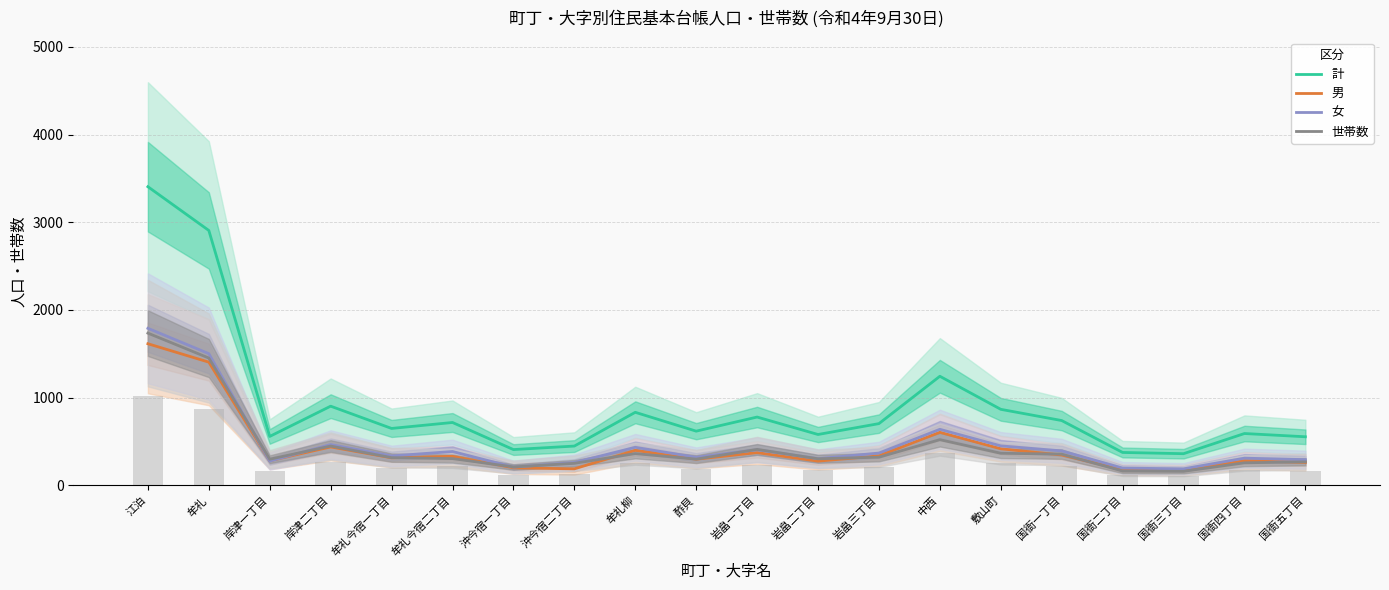

Reading left to right, transcribe all the data shown in this chart.

計: 江泊=3406	牟礼=2907	岸津一丁目=558	岸津二丁目=903	牟礼今宿一丁目=649	牟礼今宿二丁目=717	沖今宿一丁目=408	沖今宿二丁目=448	牟礼柳=833	酢貝=618	岩畠一丁目=779	岩畠二丁目=580	岩畠三丁目=704	中西=1244	敷山町=867	国衙一丁目=739	国衙二丁目=375	国衙三丁目=361	国衙四丁目=591	国衙五丁目=554
男: 江泊=1615	牟礼=1405	岸津一丁目=281	岸津二丁目=438	牟礼今宿一丁目=314	牟礼今宿二丁目=331	沖今宿一丁目=200	沖今宿二丁目=188	牟礼柳=399	酢貝=298	岩畠一丁目=373	岩畠二丁目=276	岩畠三丁目=336	中西=605	敷山町=417	国衙一丁目=346	国衙二丁目=178	国衙三丁目=173	国衙四丁目=281	国衙五丁目=261
女: 江泊=1791	牟礼=1502	岸津一丁目=277	岸津二丁目=465	牟礼今宿一丁目=335	牟礼今宿二丁目=386	沖今宿一丁目=208	沖今宿二丁目=260	牟礼柳=434	酢貝=320	岩畠一丁目=406	岩畠二丁目=304	岩畠三丁目=368	中西=639	敷山町=450	国衙一丁目=393	国衙二丁目=197	国衙三丁目=188	国衙四丁目=310	国衙五丁目=293
世帯数: 江泊=1736	牟礼=1452	岸津一丁目=298	岸津二丁目=448	牟礼今宿一丁目=316	牟礼今宿二丁目=305	沖今宿一丁目=210	沖今宿二丁目=251	牟礼柳=362	酢貝=299	岩畠一丁目=410	岩畠二丁目=303	岩畠三丁目=321	中西=521	敷山町=366	国衙一丁目=356	国衙二丁目=163	国衙三丁目=160	国衙四丁目=257	国衙五丁目=268